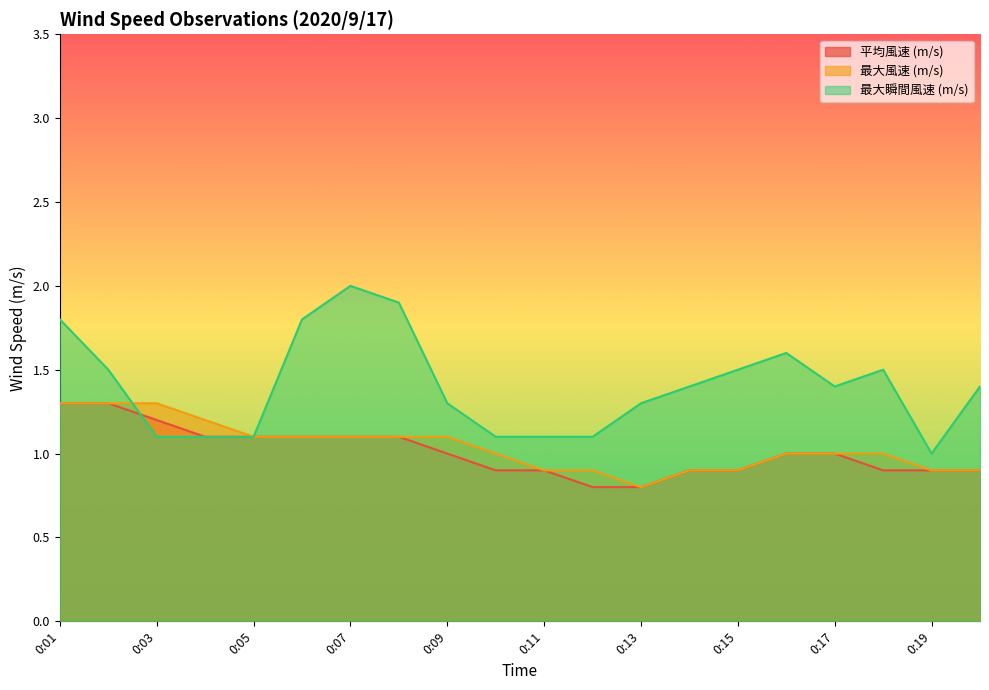

Reading left to right, list all the values displayed in this chart.

平均風速 (m/s): 1.3	1.3	1.2	1.1	1.1	1.1	1.1	1.1	1.0	0.9	0.9	0.8	0.8	0.9	0.9	1.0	1.0	0.9	0.9	0.9
最大風速 (m/s): 1.3	1.3	1.3	1.2	1.1	1.1	1.1	1.1	1.1	1.0	0.9	0.9	0.8	0.9	0.9	1.0	1.0	1.0	0.9	0.9
最大瞬間風速 (m/s): 1.8	1.5	1.1	1.1	1.1	1.8	2.0	1.9	1.3	1.1	1.1	1.1	1.3	1.4	1.5	1.6	1.4	1.5	1.0	1.4